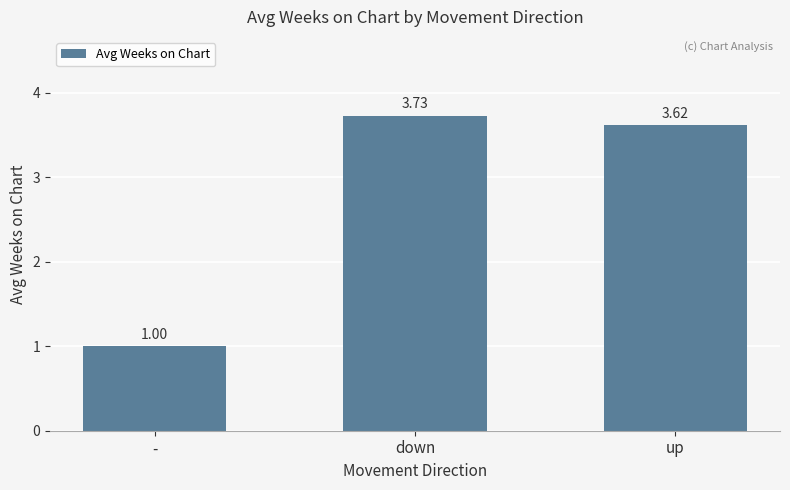

Which category has the lowest value across all series?

-